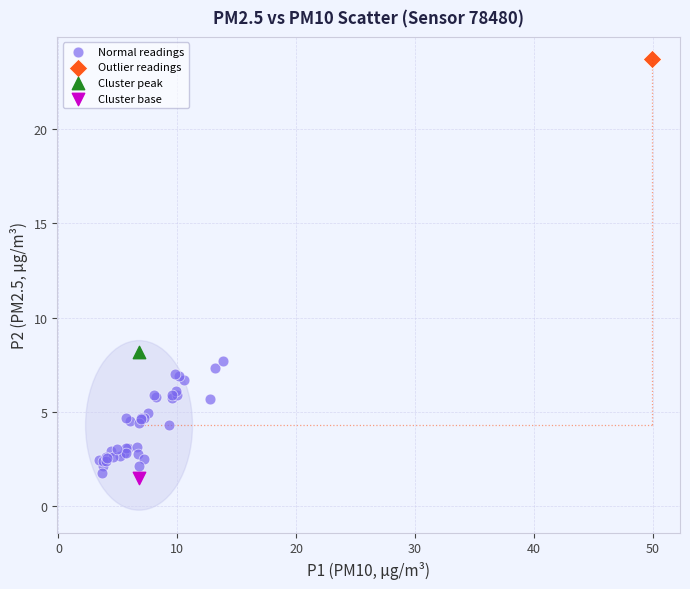

What are all the series names shown in the legend?

Normal readings, Outlier readings, Cluster peak, Cluster base